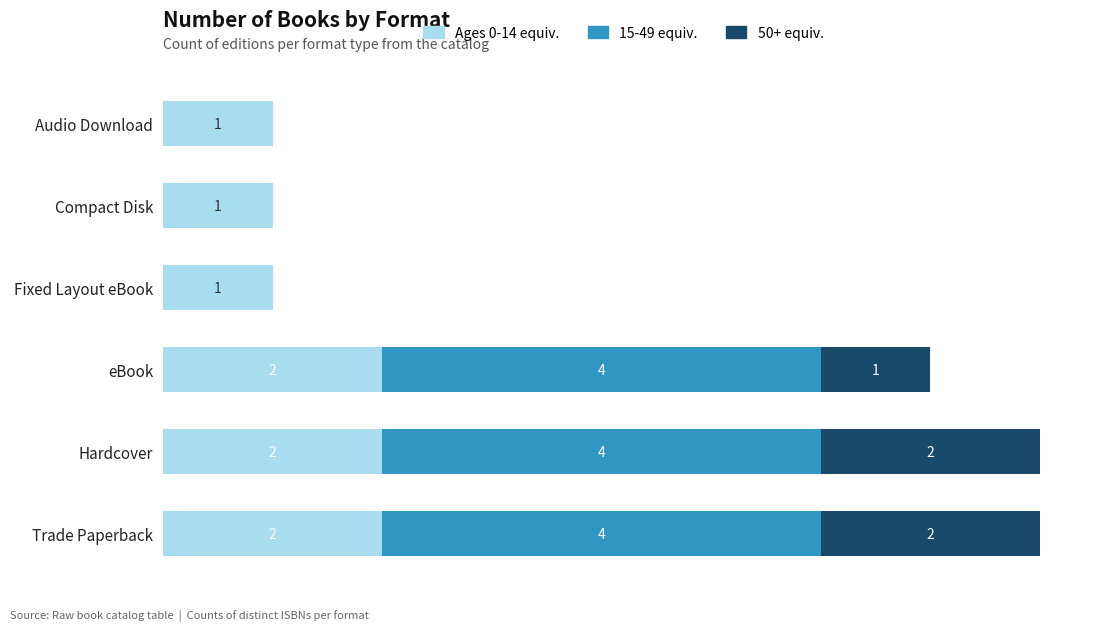

What are all the series names shown in the legend?

Ages 0-14 equiv., 15-49 equiv., 50+ equiv.